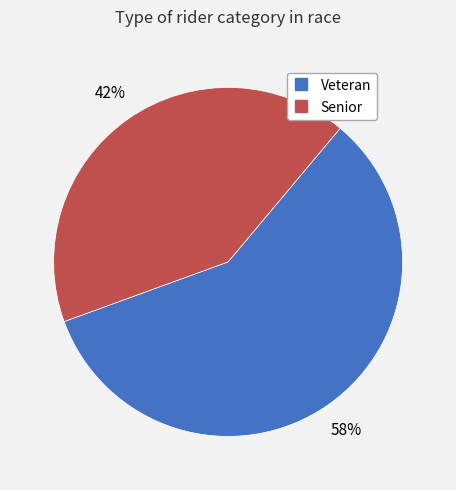

Which has a higher value, Veteran or Senior?

Veteran